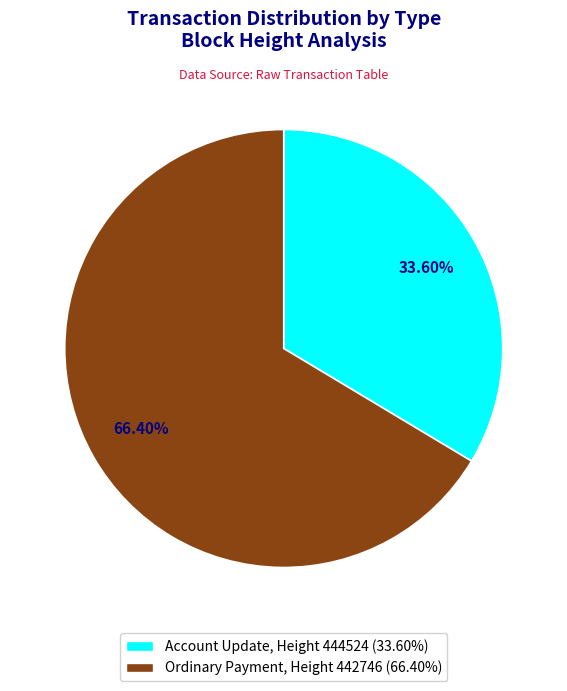

Which category accounts for the majority?

Ordinary Payment (442746)